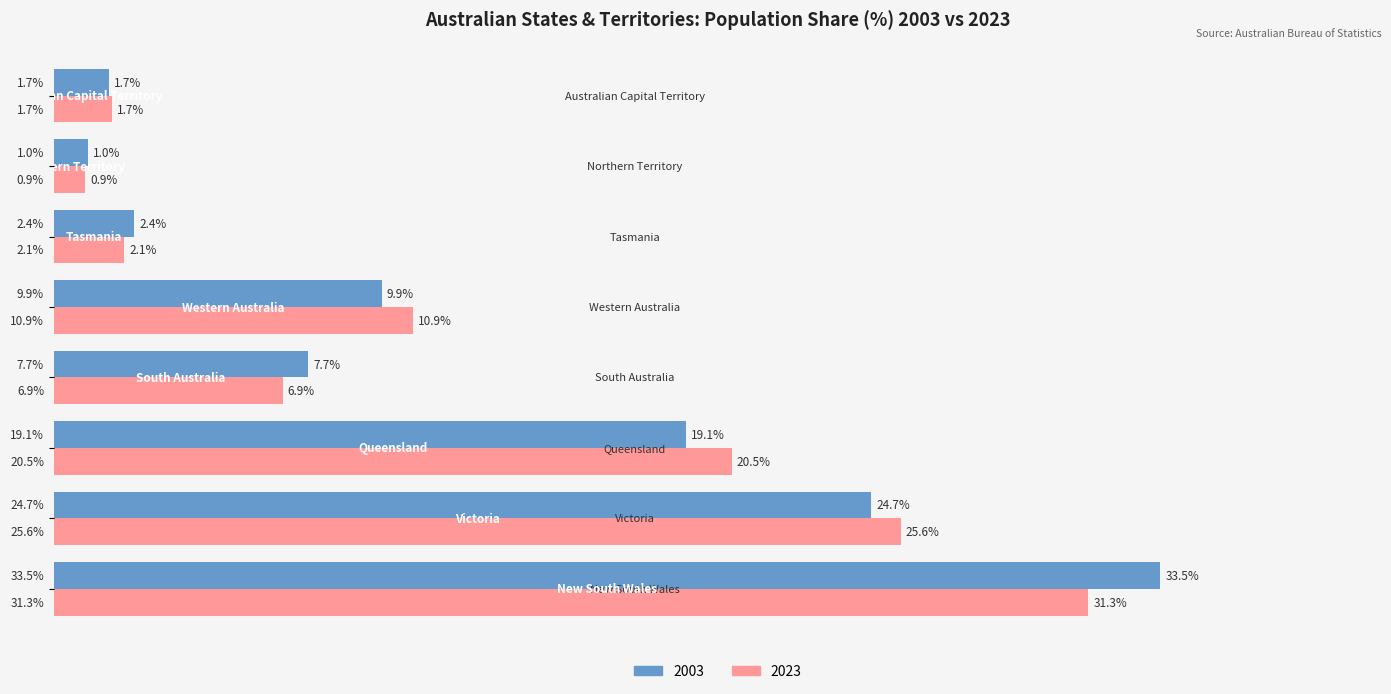

Rank the series by their maximum value, from lowest to highest.

2023, 2003